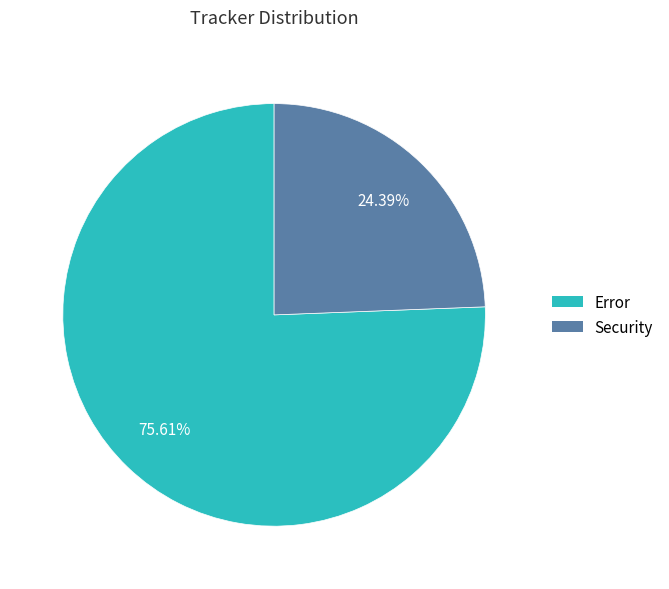

Which slice is the smallest?

Security